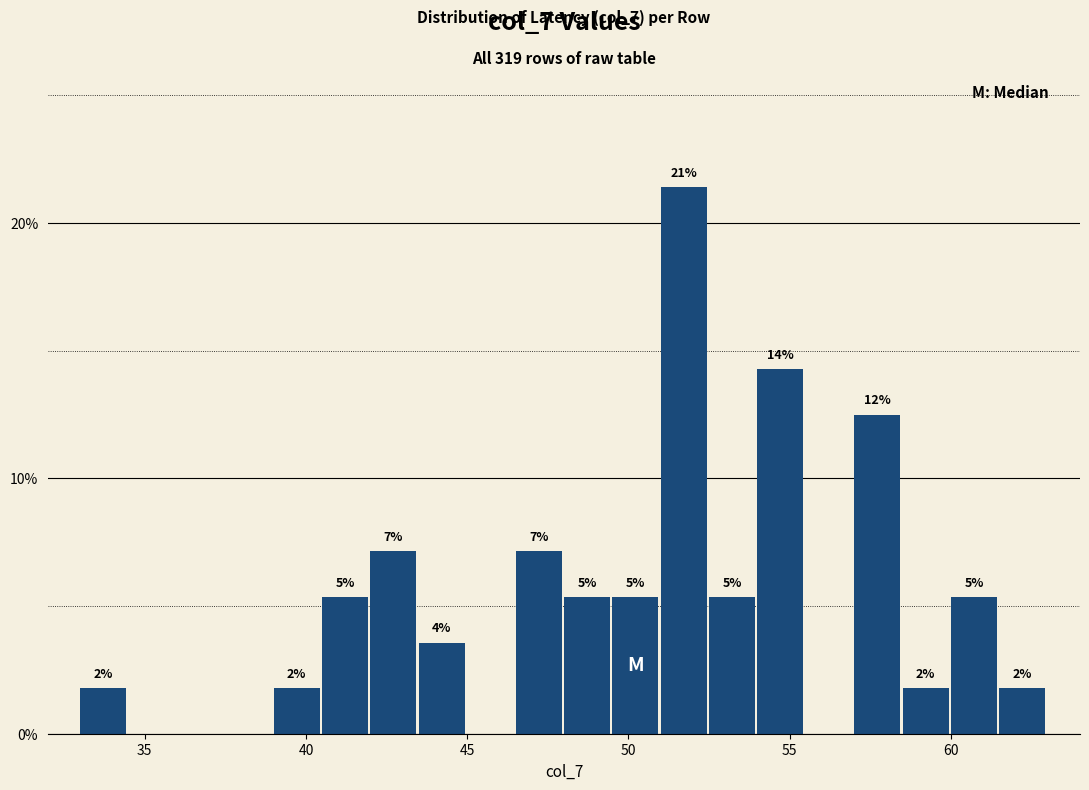

Around what value on the x-axis is the tallest bar? Give the approximate position of its centre, as read against the axis.

51.5